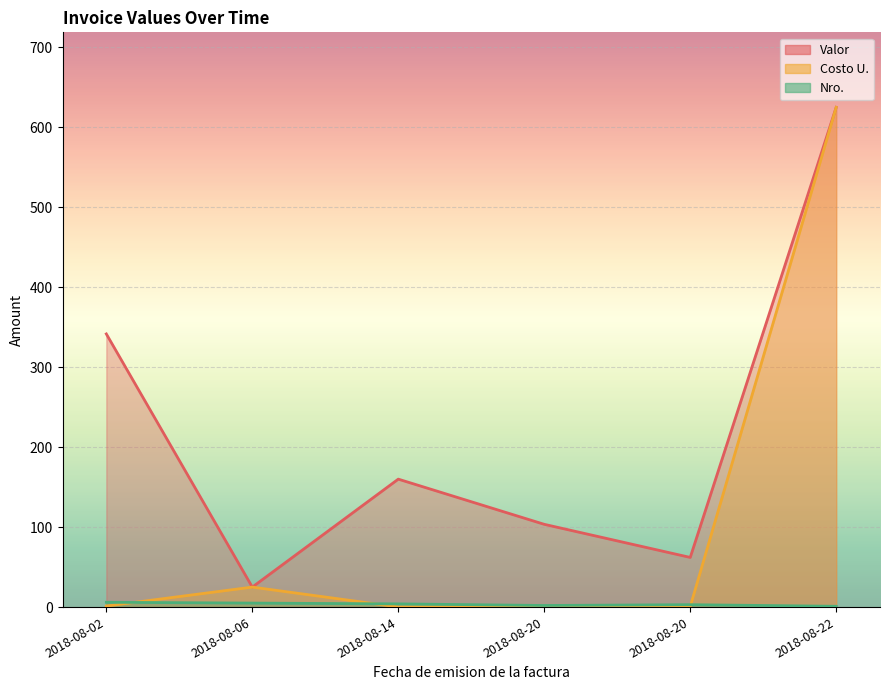

Which category has the highest value in the Valor series?

2018-08-22